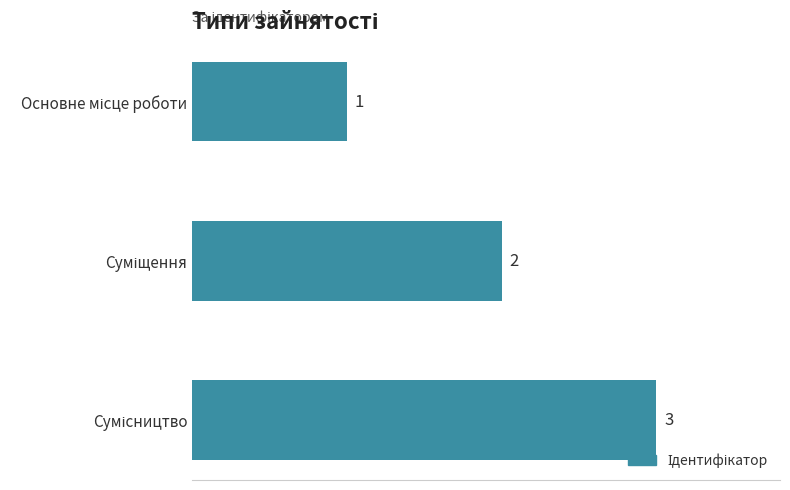

What is the value of the 3rd bar from the top?

3